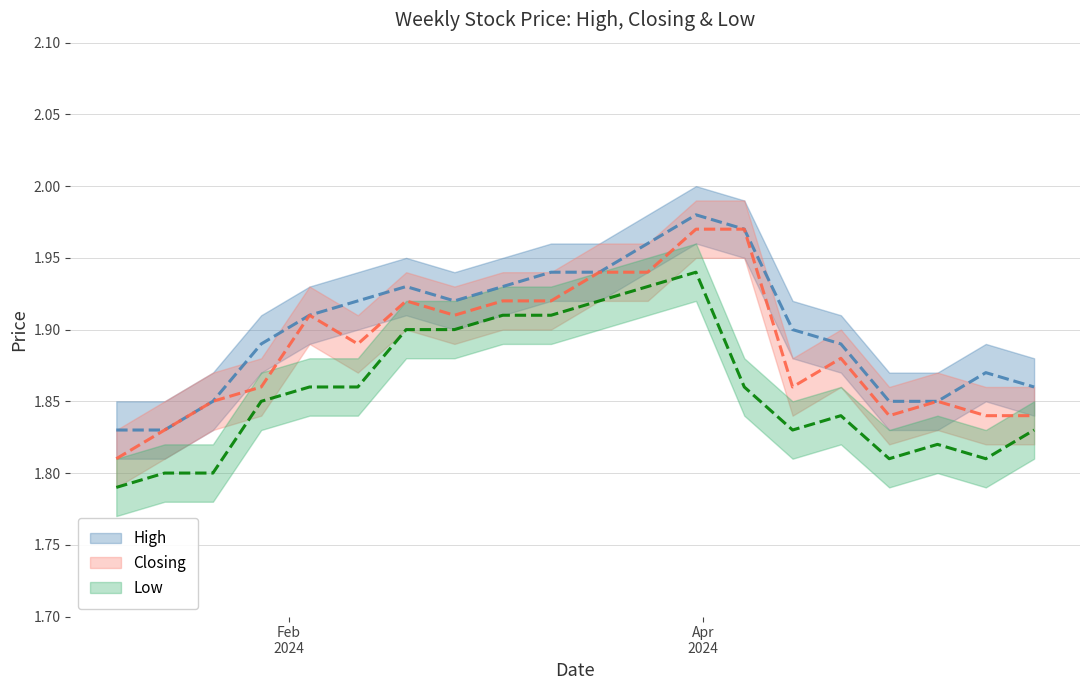

True or false: low has a value of 1.8 at high.

True